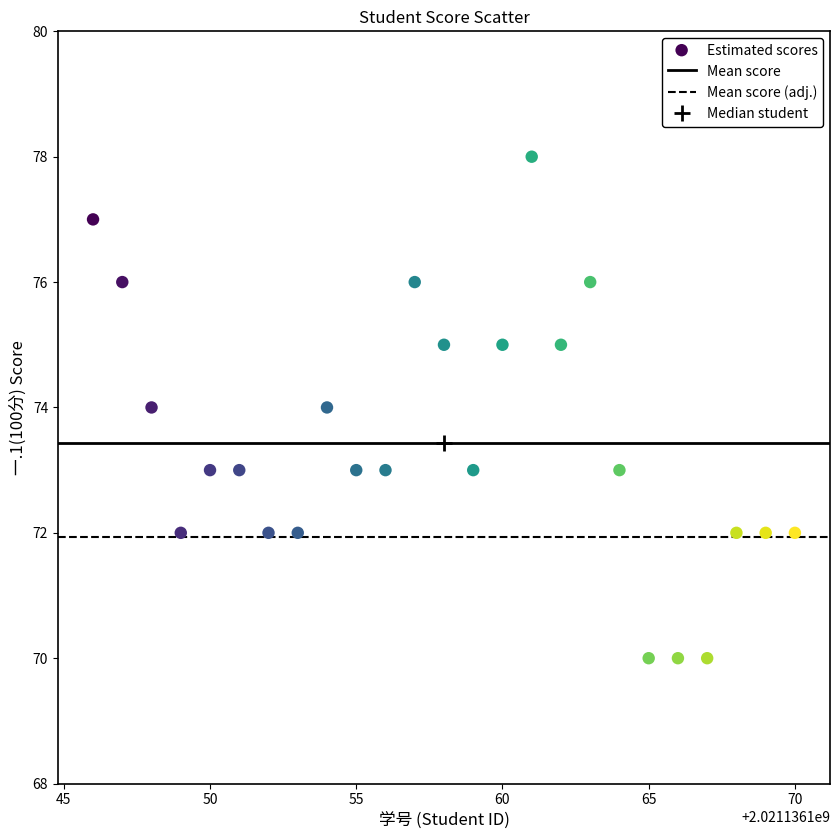

What is the range of X values (max minus min)?

24